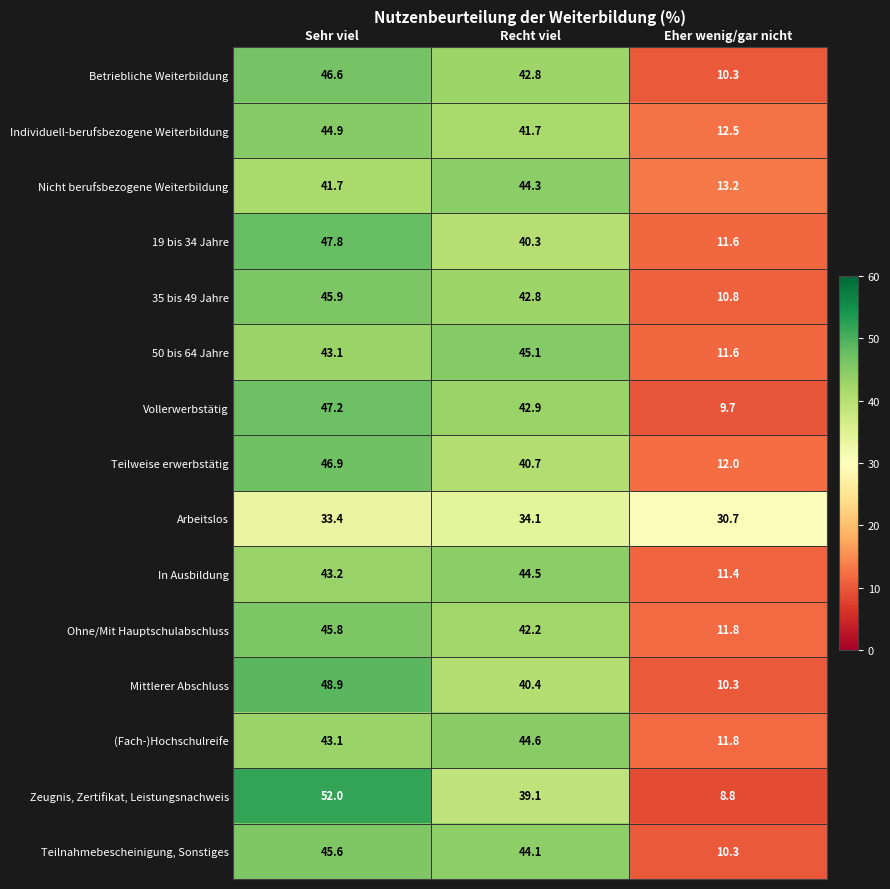

Which series has the largest range (max minus min)?

Zeugnis, Zertifikat, Leistungsnachweis